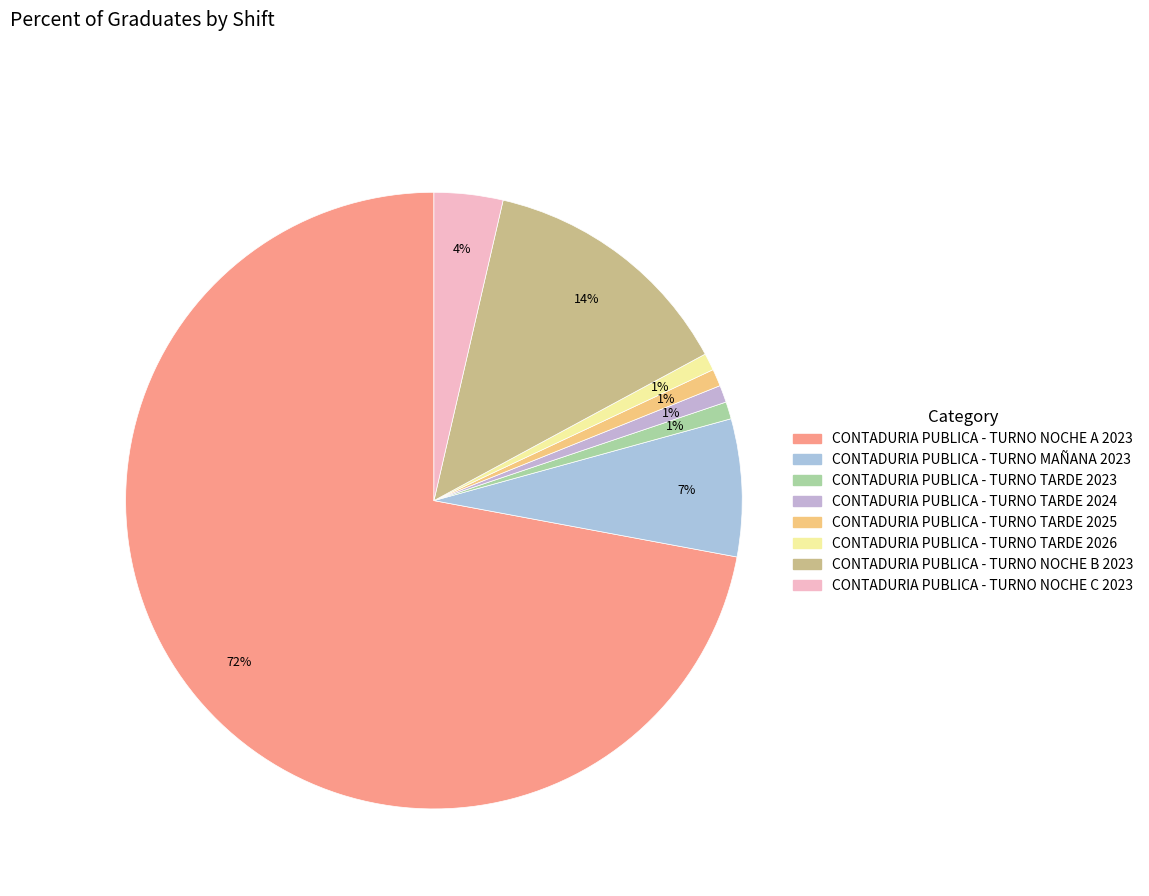

How many slices are in this pie chart?

8